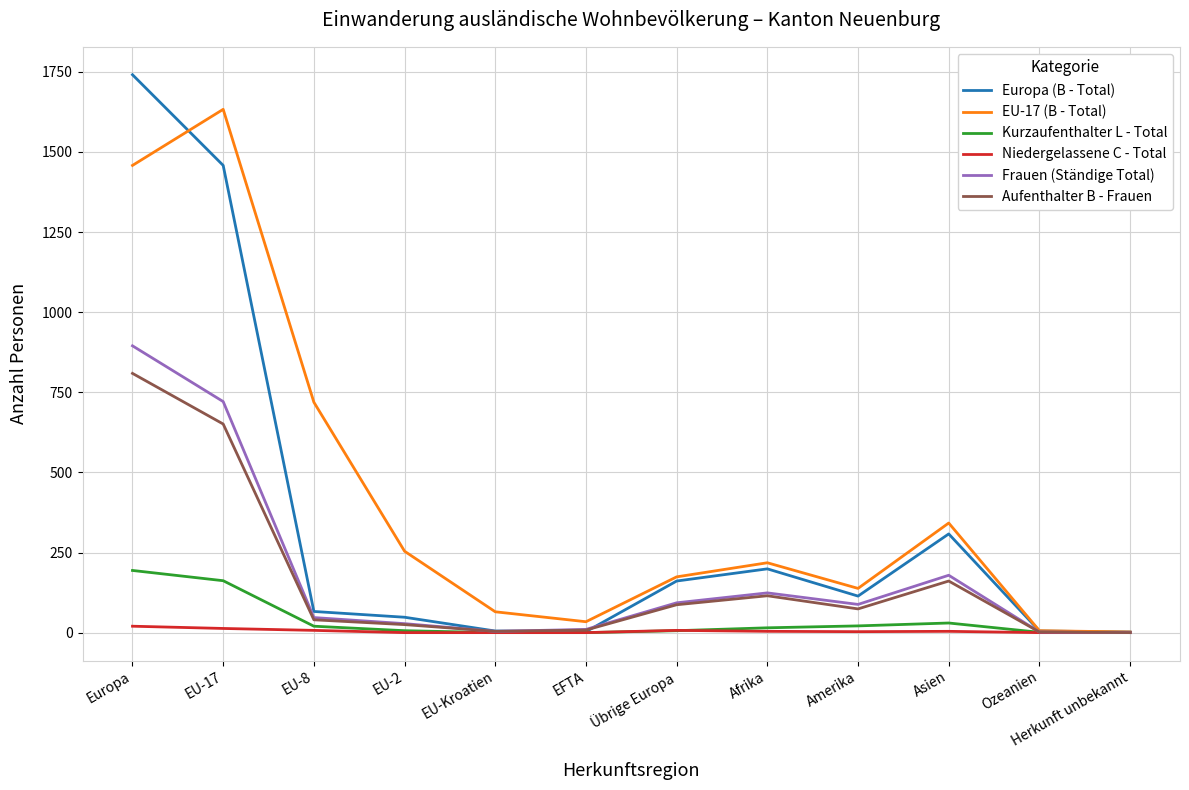

In EU-17 (B - Total), how many points are lower than both neighbors (excluding endpoints)?

2